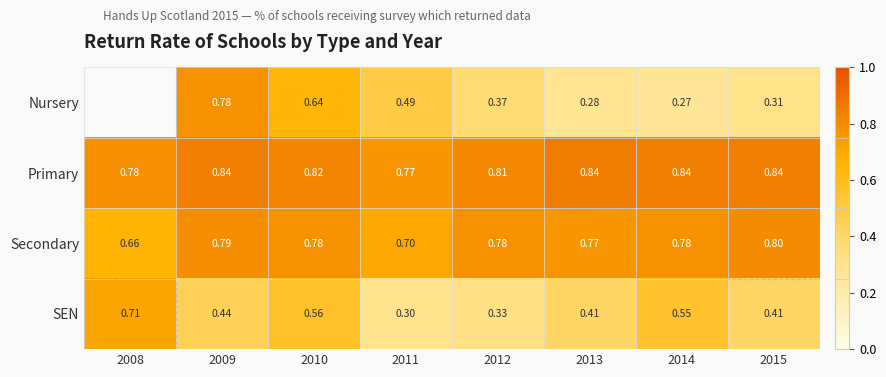

Is it true that Secondary equals 0.4 at 2013?

False